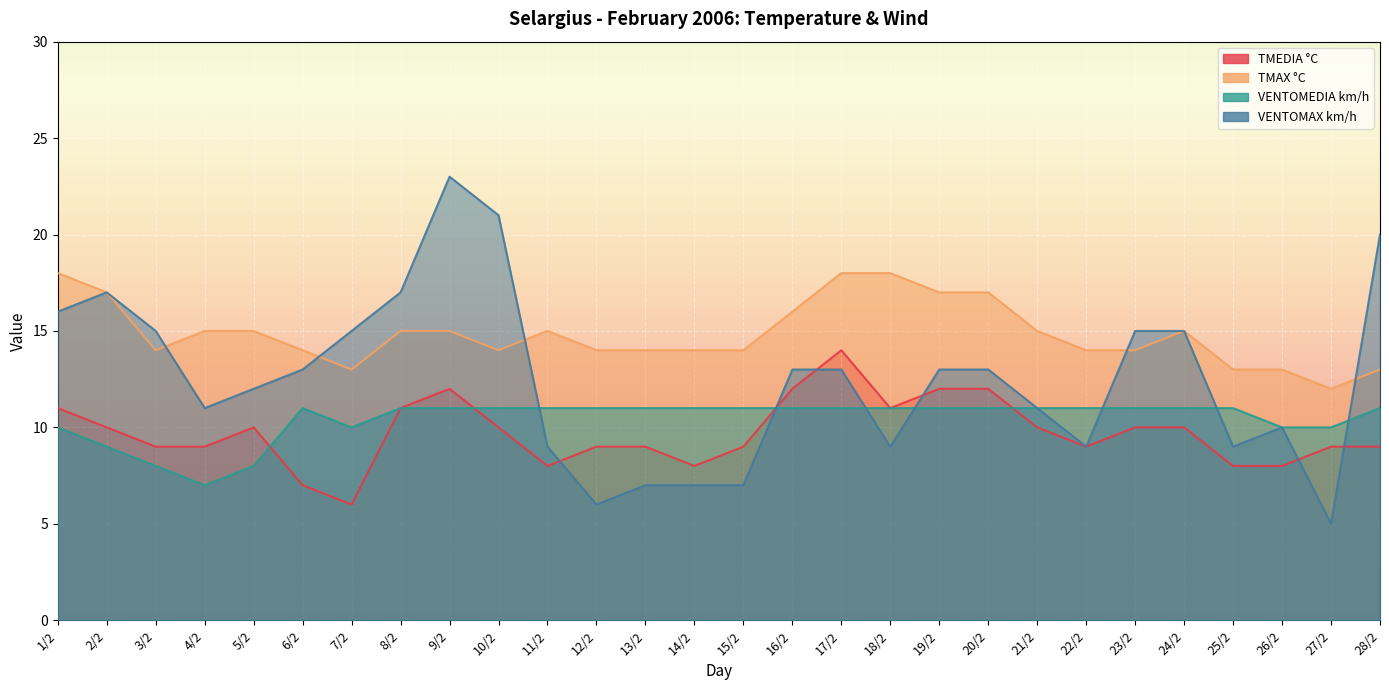

What is the value of the VENTOMAX km/h point at the 28th from the left?

20